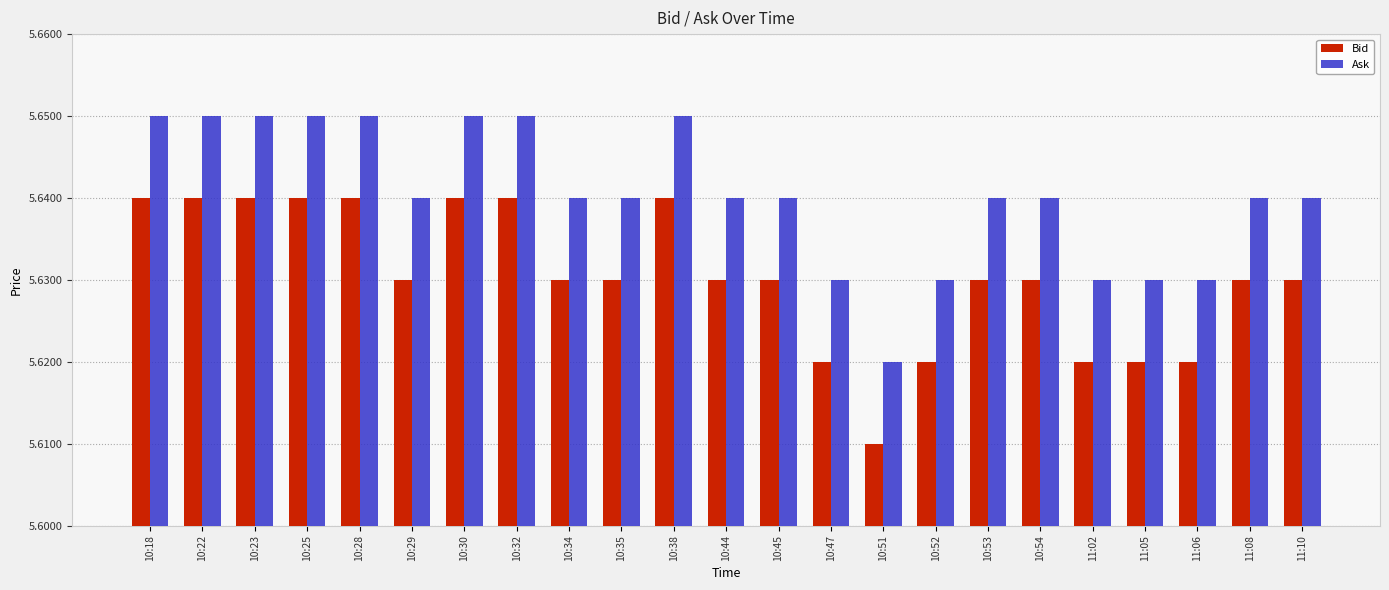

Count the Bid values in the range 5 to 6.

23